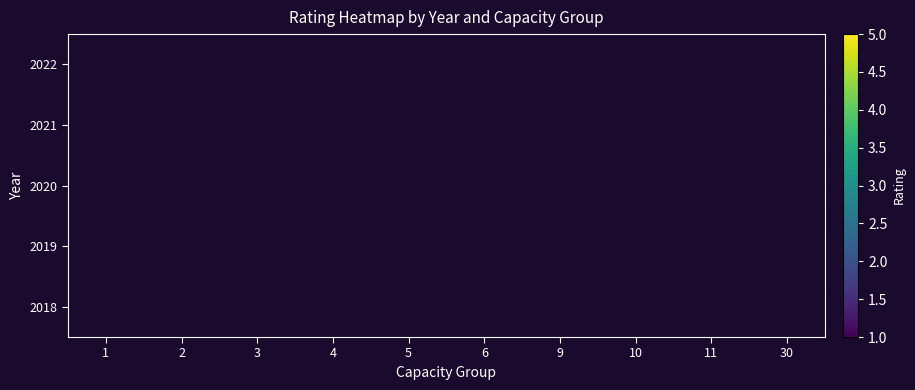

Which category has the lowest value across all series?

30